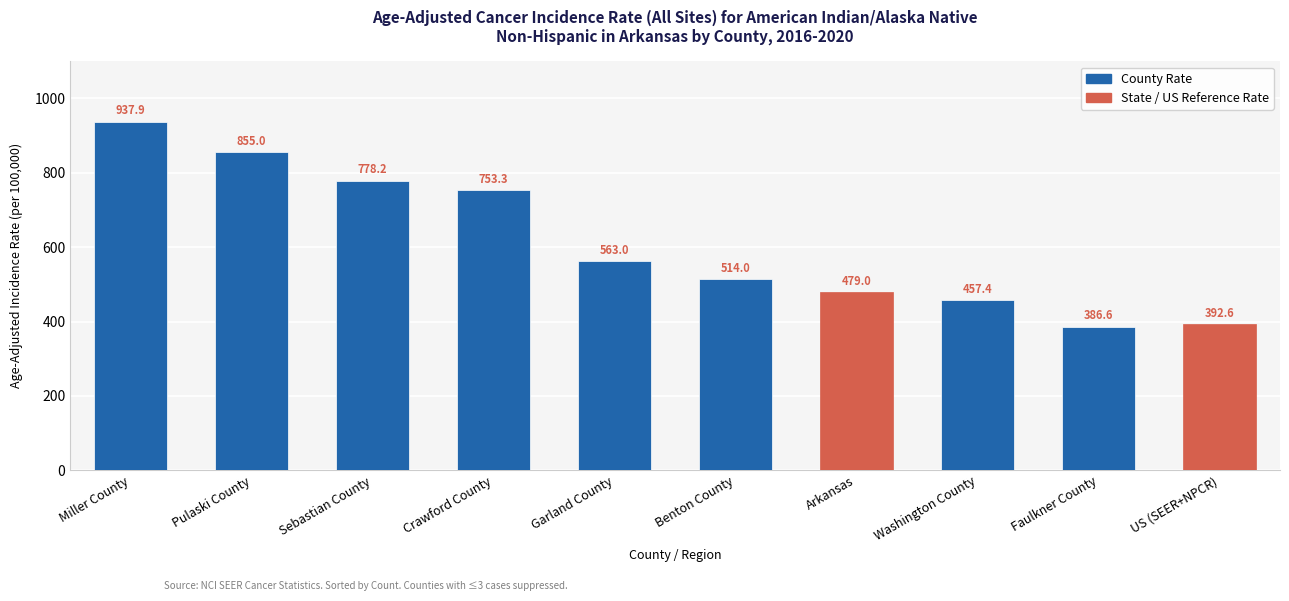

Read the value at Arkansas.

479.0